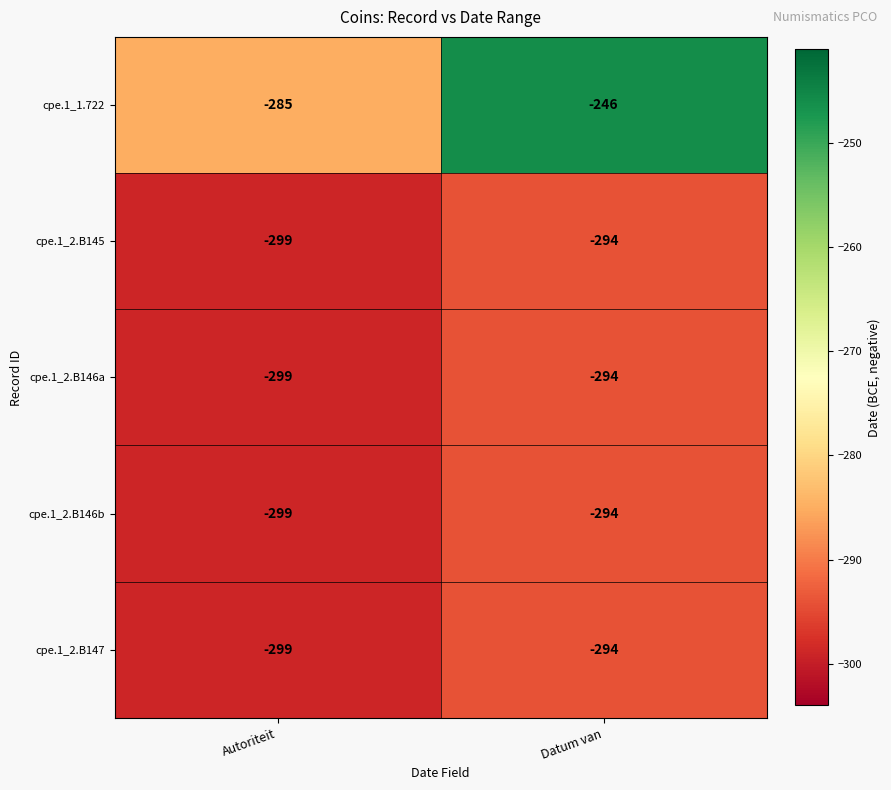

Rank the categories by cpe.1_2.B146a value from highest to lowest.

Datum van, Autoriteit